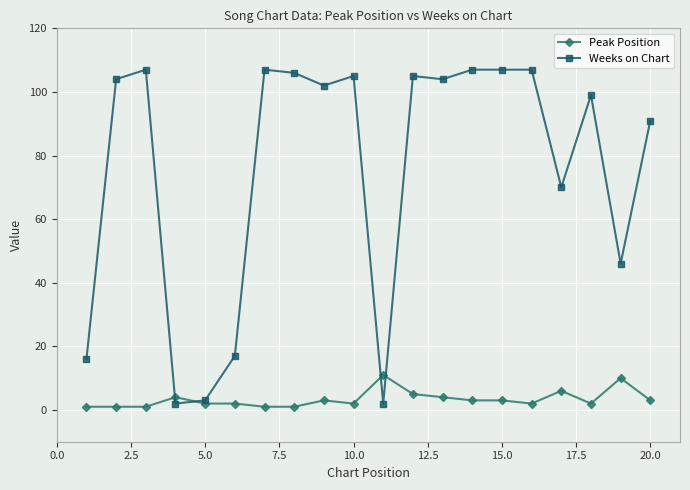

Which series has the widest spread of values?

Weeks on Chart